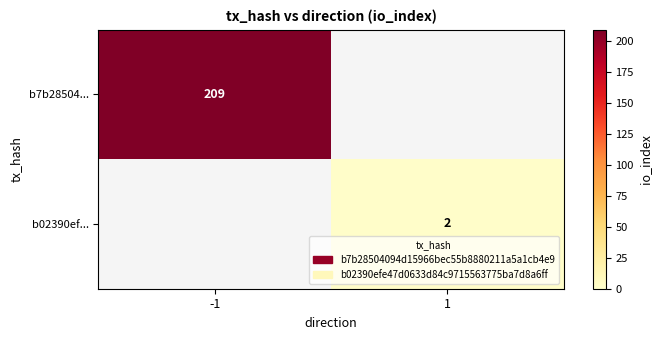

The b7b28504... series shows 209 at -1. True or false?

True